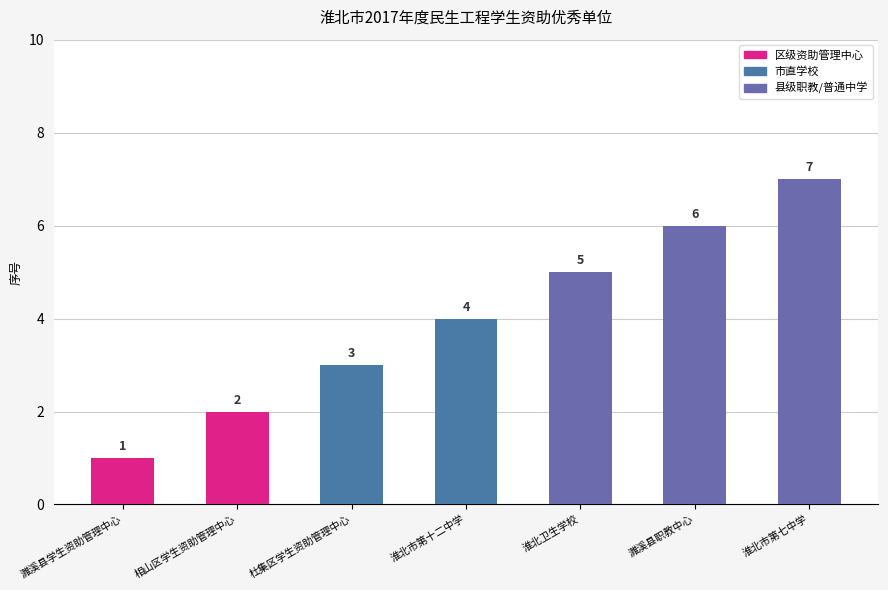

List the labels in order of value, largest first.

淮北市第七中学, 濉溪县职教中心, 淮北卫生学校, 淮北市第十二中学, 杜集区学生资助管理中心, 相山区学生资助管理中心, 濉溪县学生资助管理中心